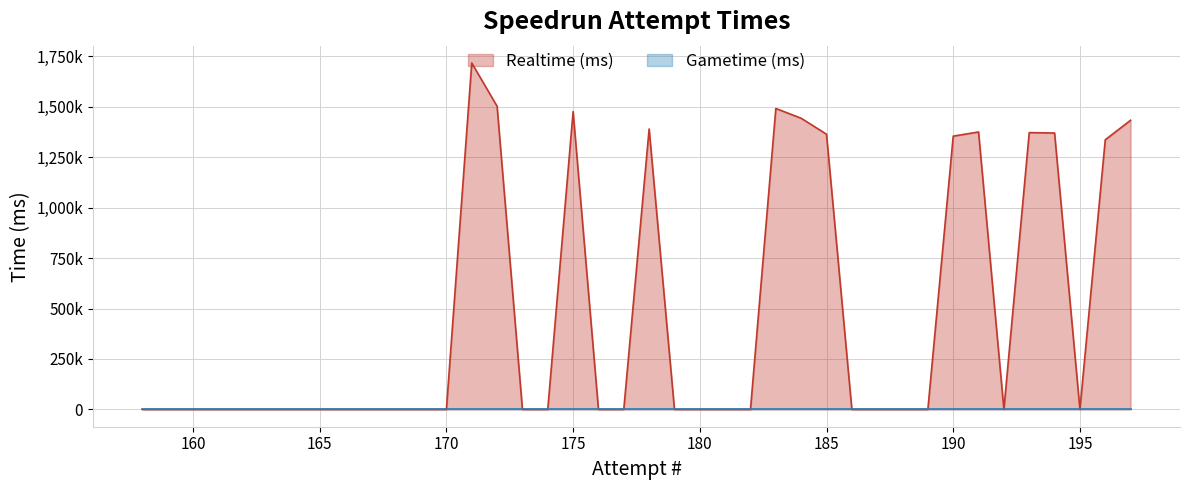

Which has a higher value, 167 or 189?

167